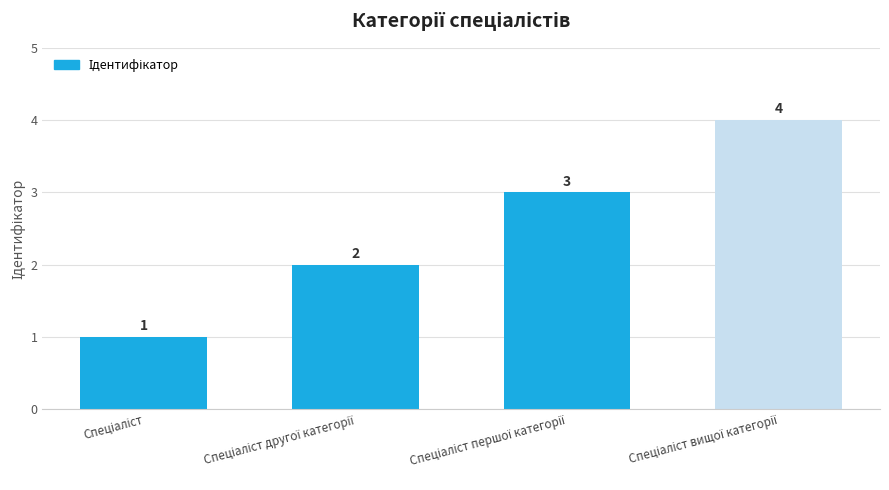

How many values are between 2 and 4?

3